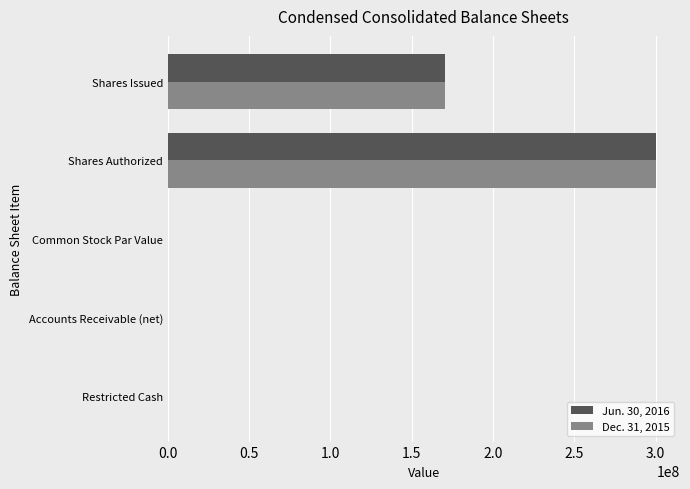

Is it true that Jun. 30, 2016 equals 0.0 at Common Stock Par Value?

True